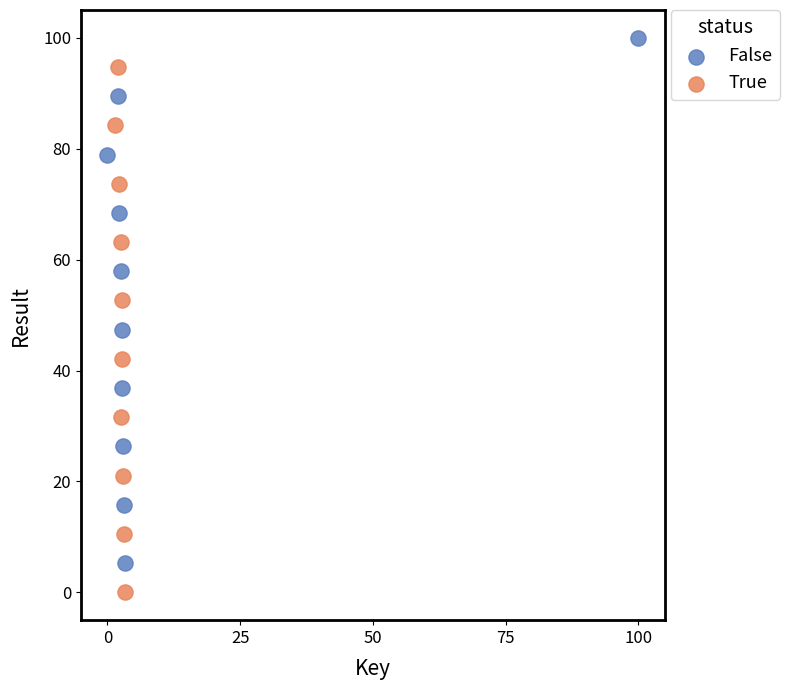

Which series reaches the maximum Y coordinate?

False